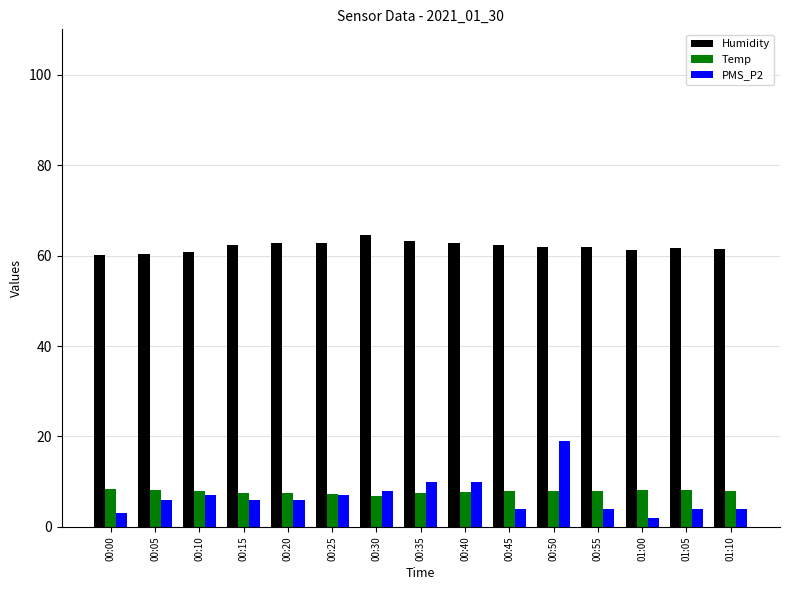

How many bars are there in each group?

3